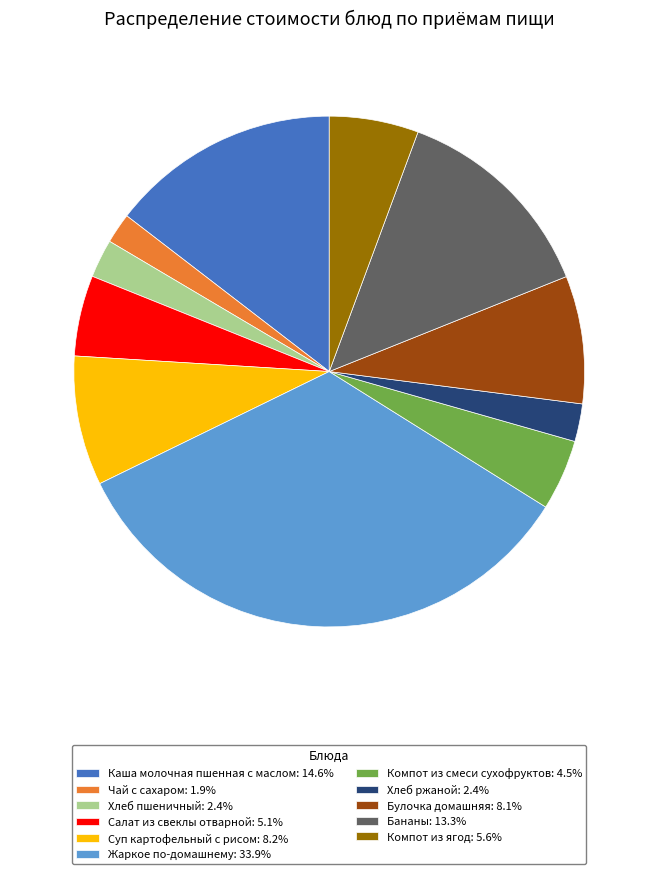

Which category has the biggest portion of the pie?

Жаркое по-домашнему